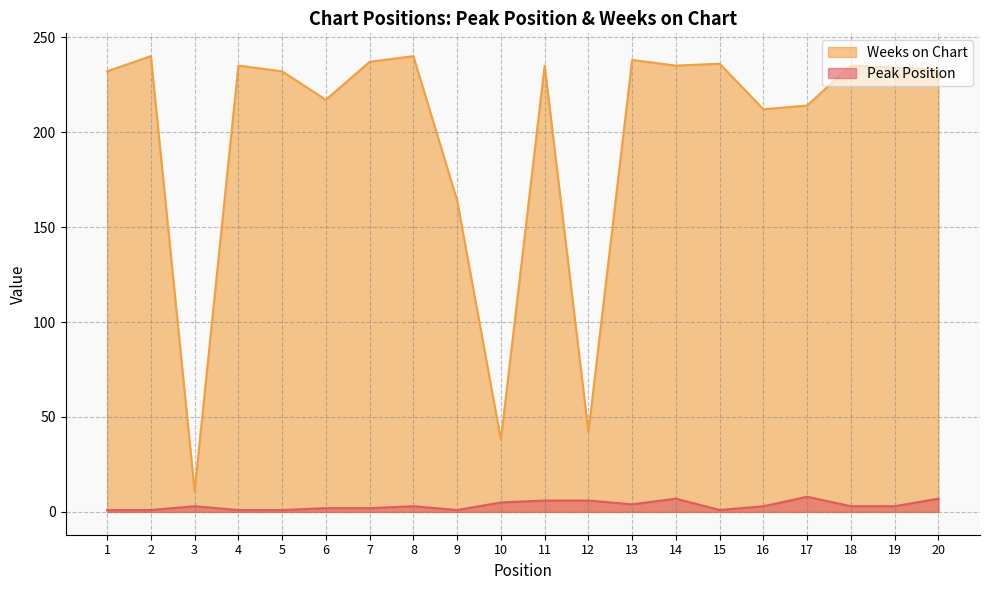

The Weeks on Chart series shows 64 at 5. True or false?

False